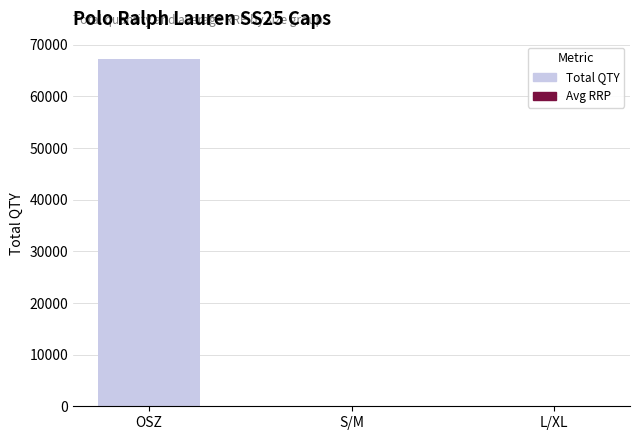

The value at S/M is 118. True or false?

True